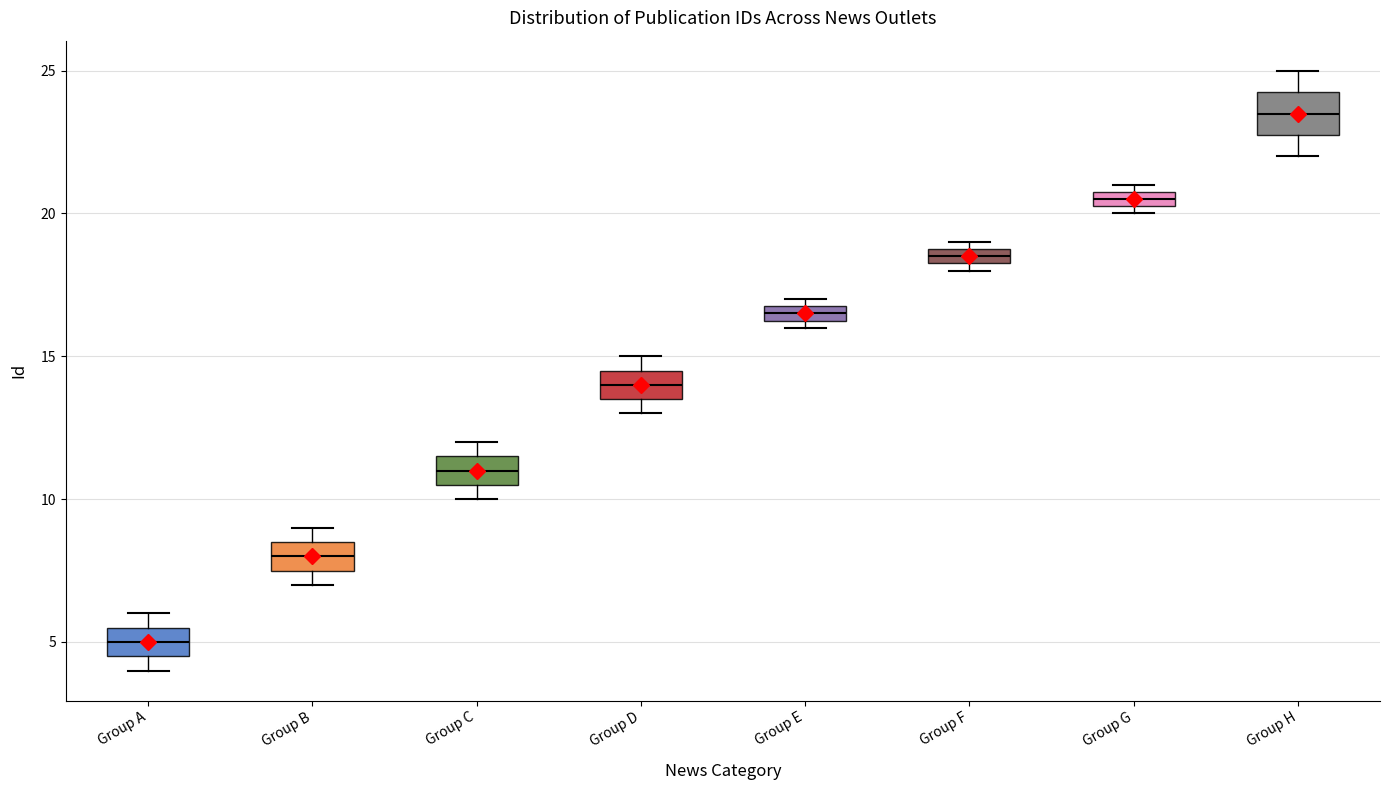

Which box's median line is the highest?

Group H